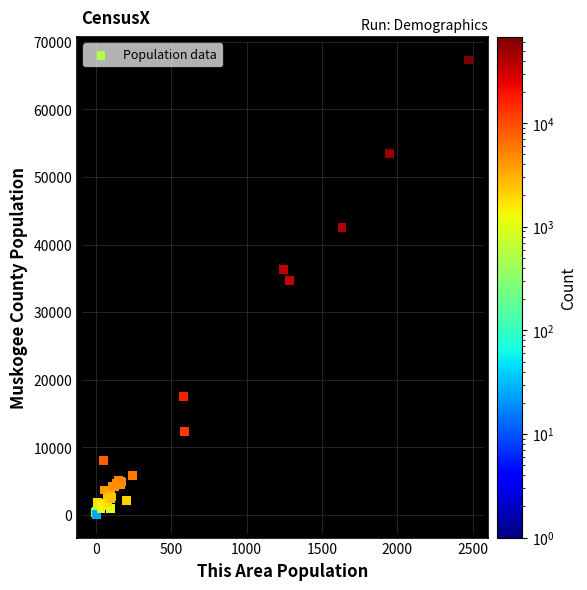

What Y value in the scatter plot is closest to 33663?

34695